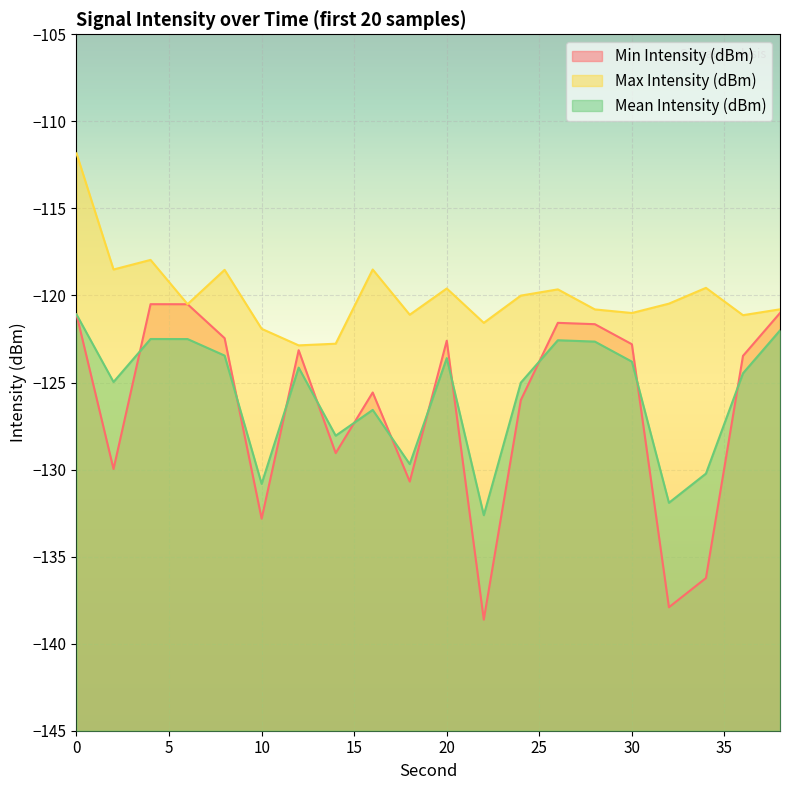

What is the sum of all Max Intensity (dBm) values?

-2399.1